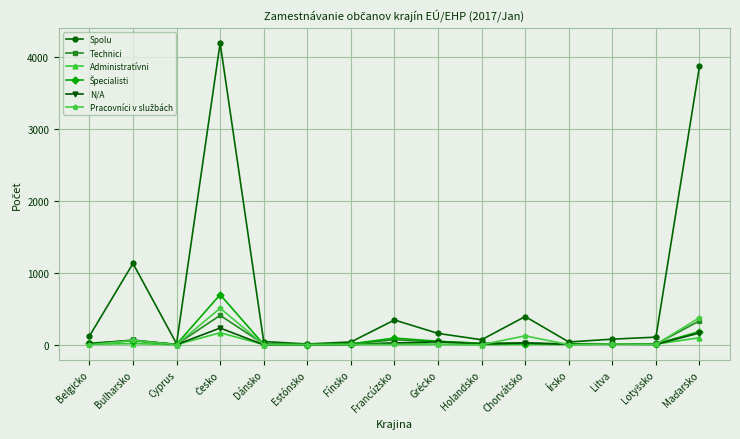

What is the label of the 5th point from the left?

Dánsko